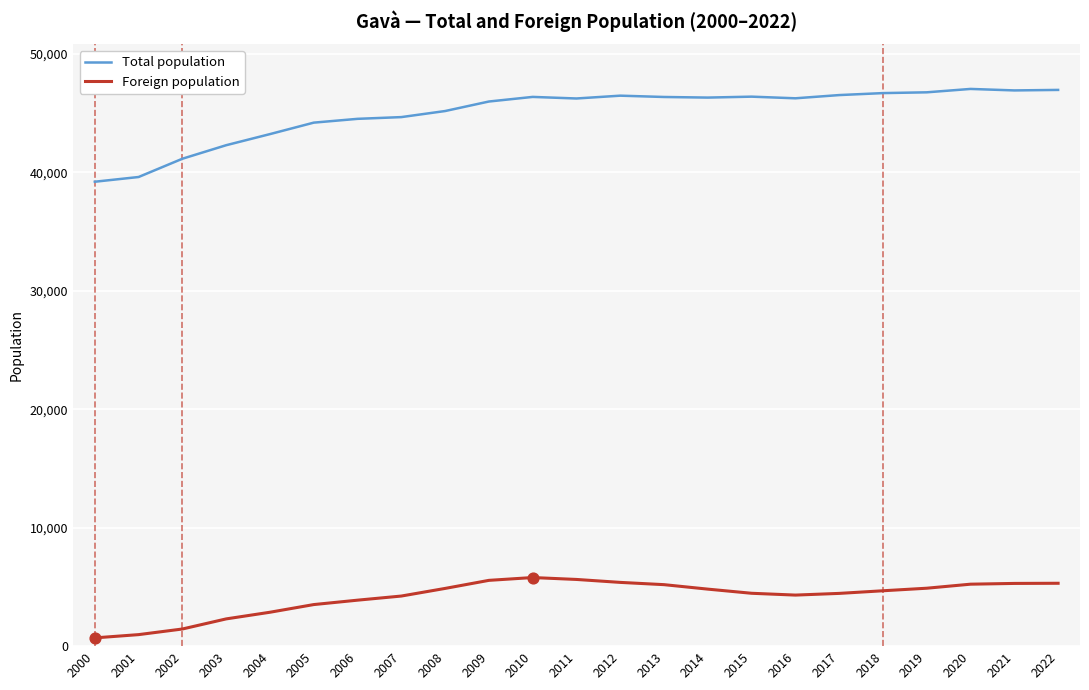

Is the value of Total population at 2008 greater than the value of Foreign population at 2002?

Yes